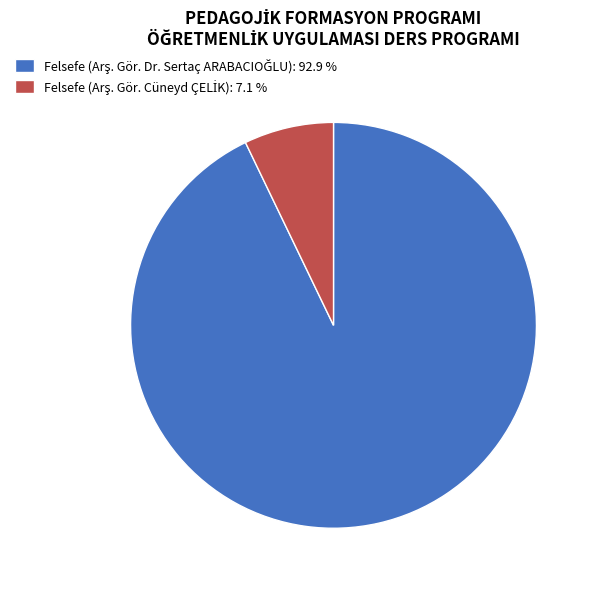

Does any single category account for the majority?

Yes